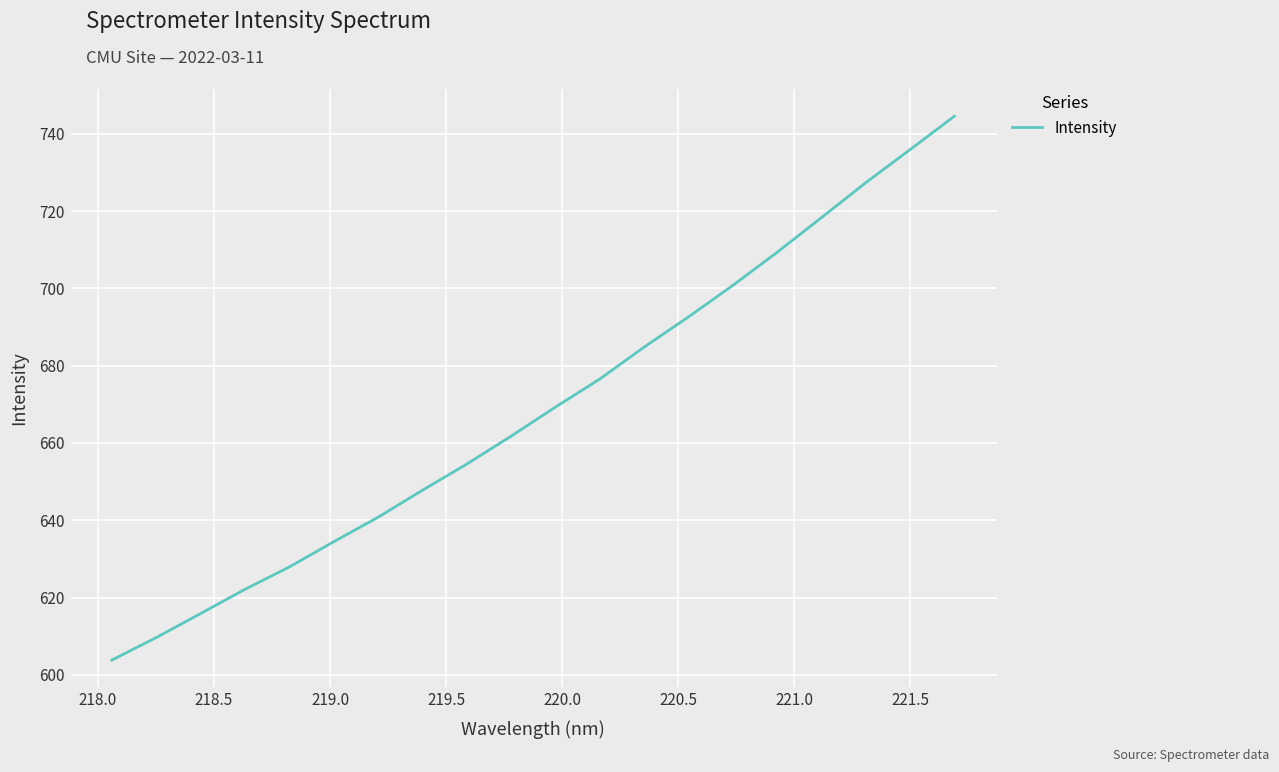

Does the chart display data point markers on the line(s)?

No